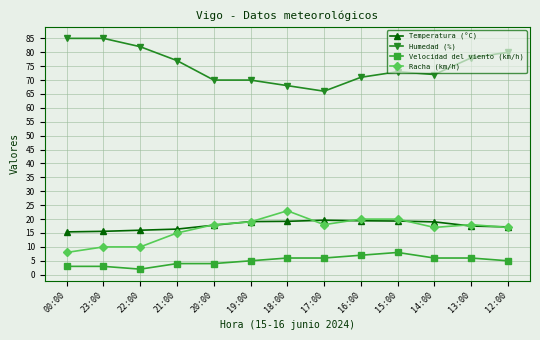

At which label does Temperatura (°C) first exceed 17?

20:00